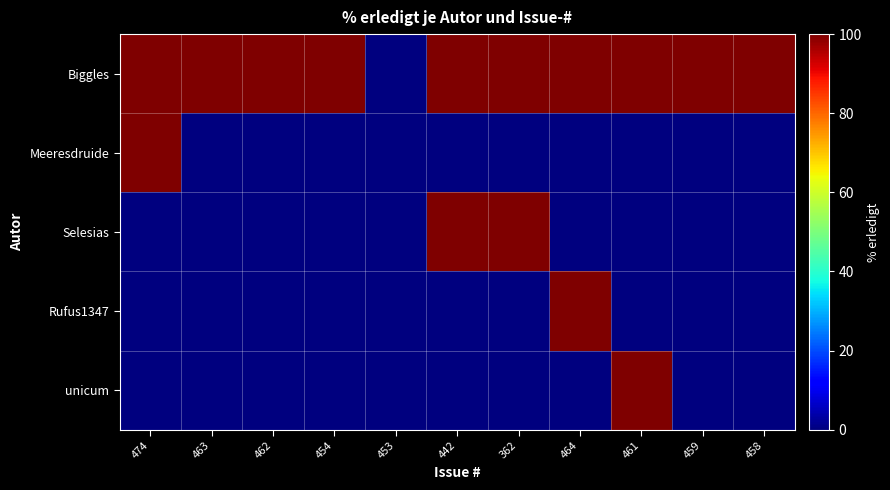

Reading left to right, extract all data points from this chart.

Biggles: 474=100	463=100	462=100	454=100	453=0	442=100	362=100	464=100	461=100	459=100	458=100
Meeresdruide: 474=100	463=0	462=0	454=0	453=0	442=0	362=0	464=0	461=0	459=0	458=0
Selesias: 474=0	463=0	462=0	454=0	453=0	442=100	362=100	464=0	461=0	459=0	458=0
Rufus1347: 474=0	463=0	462=0	454=0	453=0	442=0	362=0	464=100	461=0	459=0	458=0
unicum: 474=0	463=0	462=0	454=0	453=0	442=0	362=0	464=0	461=100	459=0	458=0